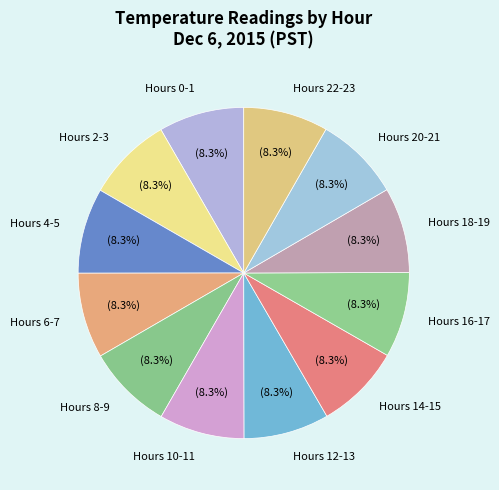

Do Hours 14-15 and Hours 10-11 together represent more than half of the pie?

No